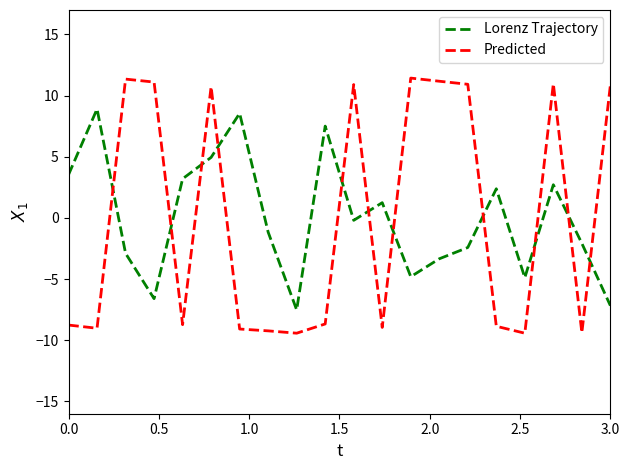

Which series has the widest spread of values?

Predicted